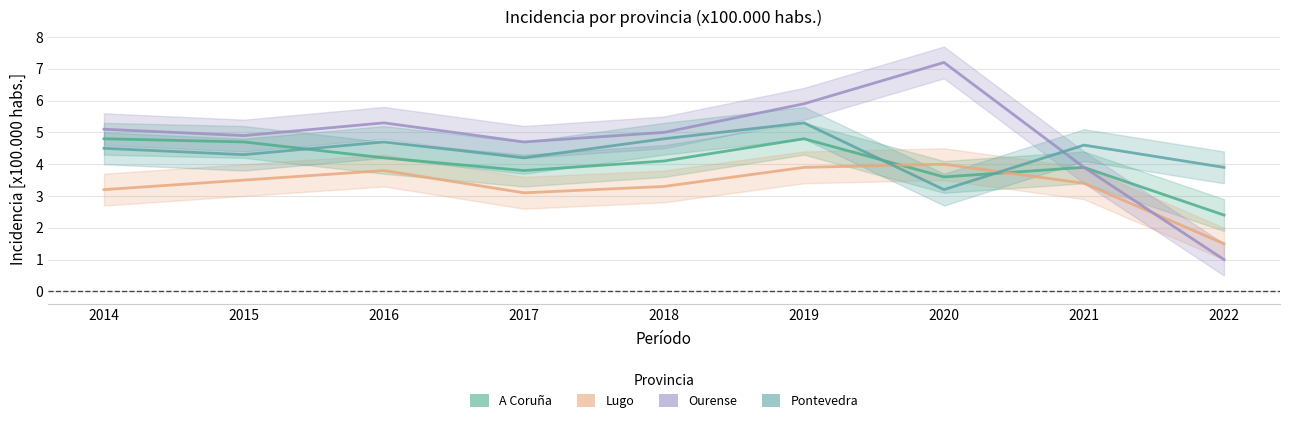

At 2020, list the series in order from largest to smallest.

Ourense, Lugo, A Coruña, Pontevedra